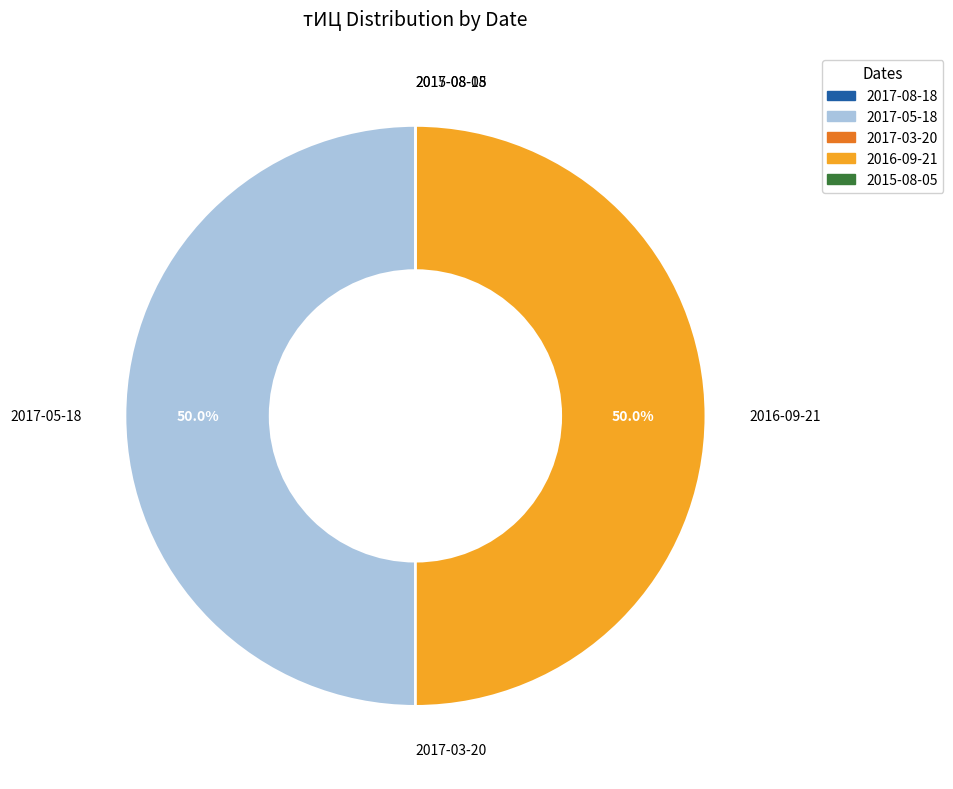

To the nearest percent, what is the difference between the largest and smallest slice percentages?

50%